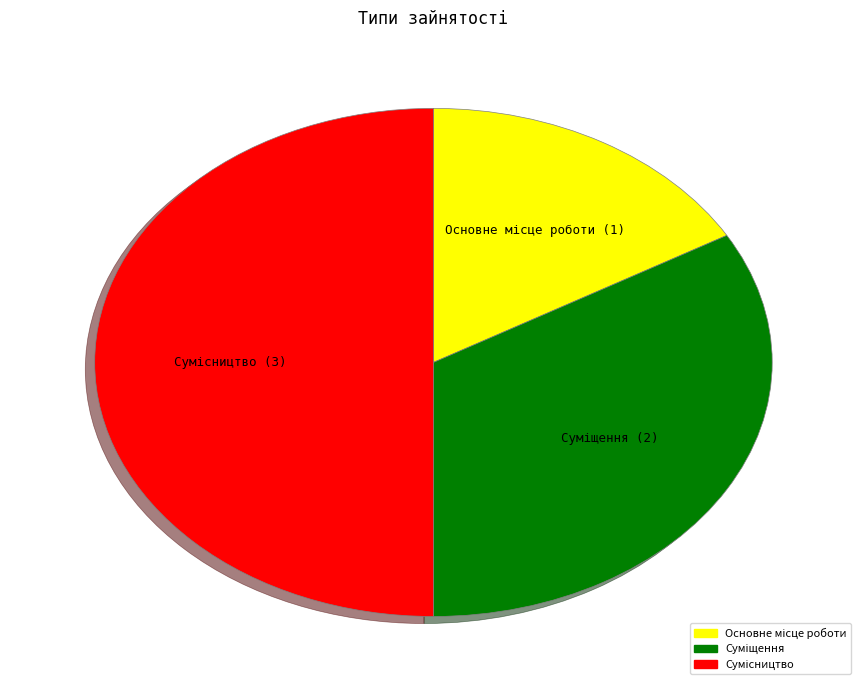

Which slice is the largest?

Сумісництво